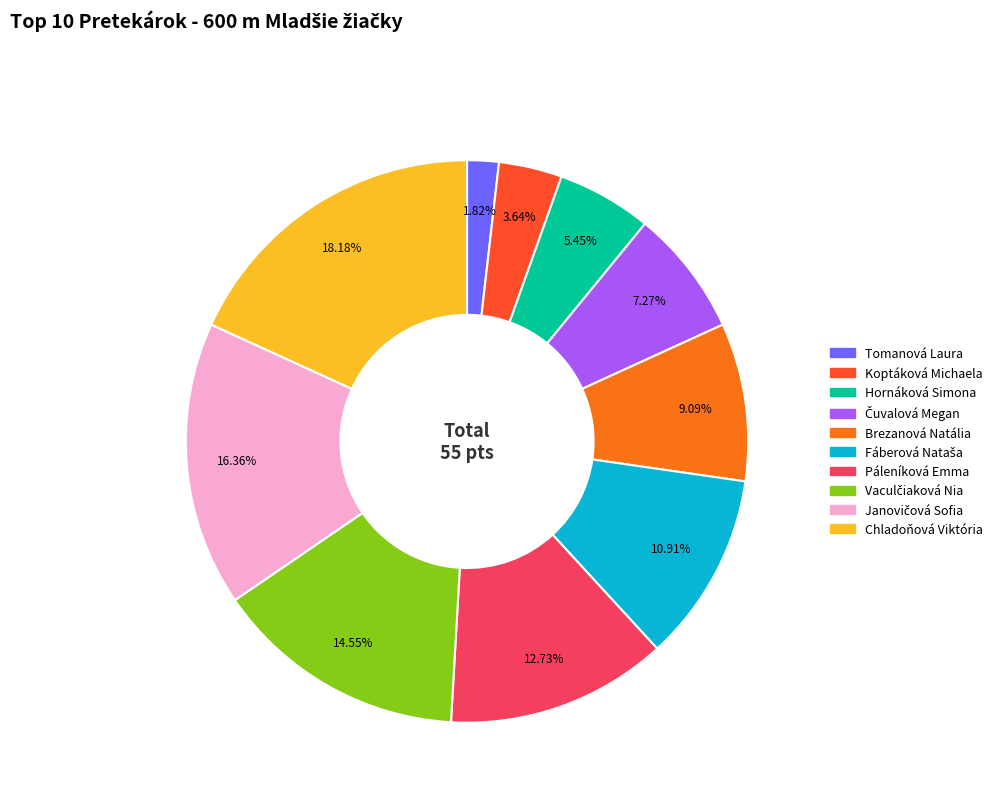

Does any single category account for the majority?

No